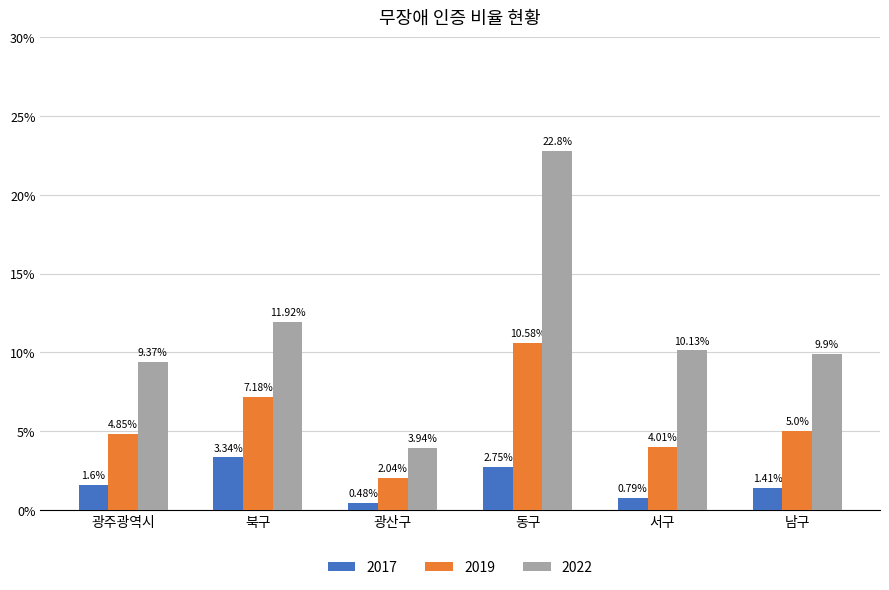

Which series changed the most between 광주광역시 and 동구?

2022